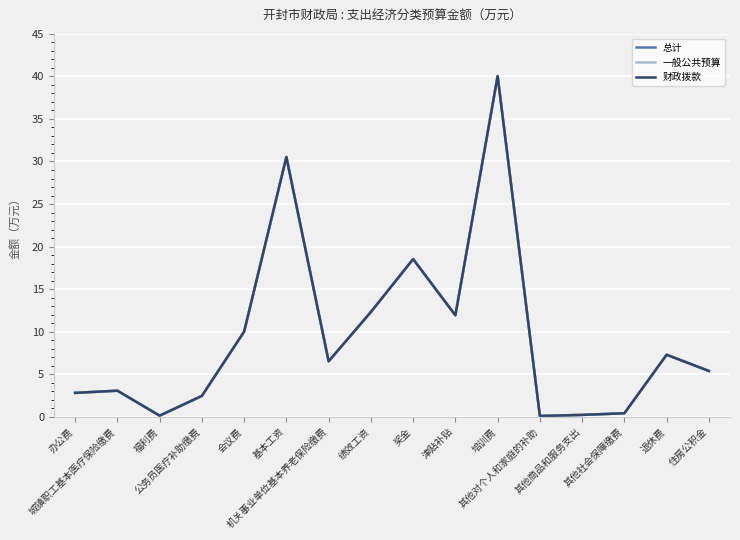

At which category does 总计 reach its first local peak?

城镇职工基本医疗保险缴费